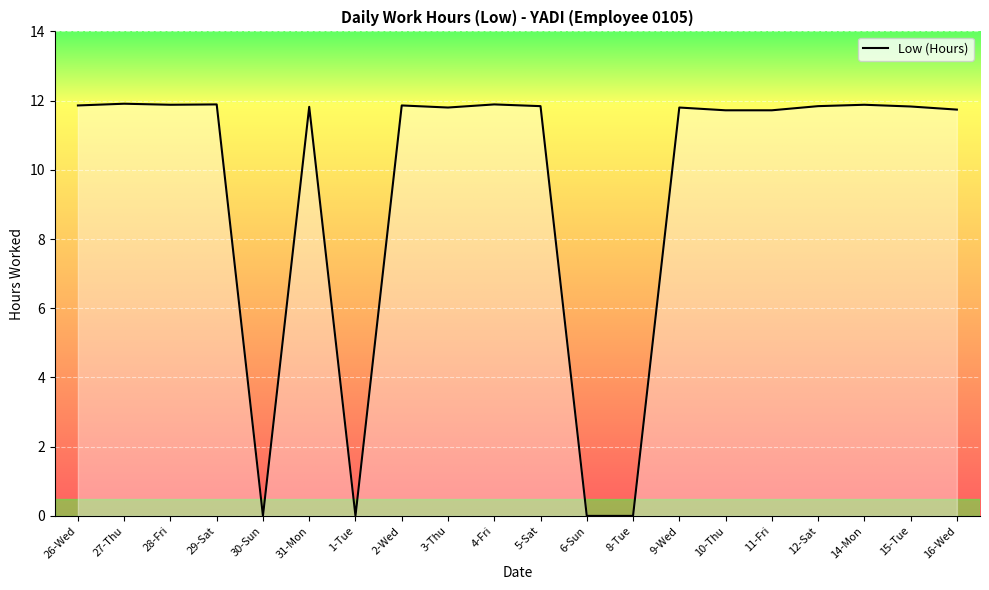

Does the chart have visible grid lines?

Yes